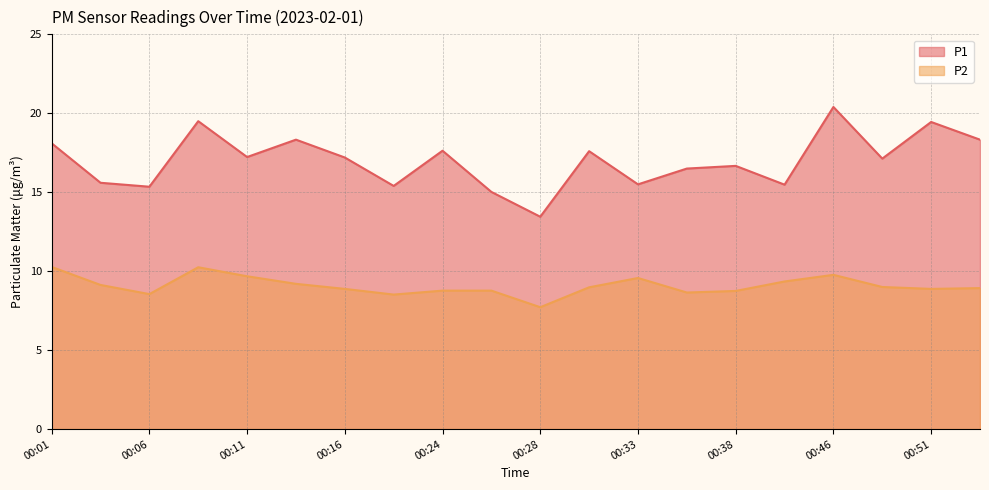

What is the difference between the second highest and second lowest values in the P1 series?

4.5